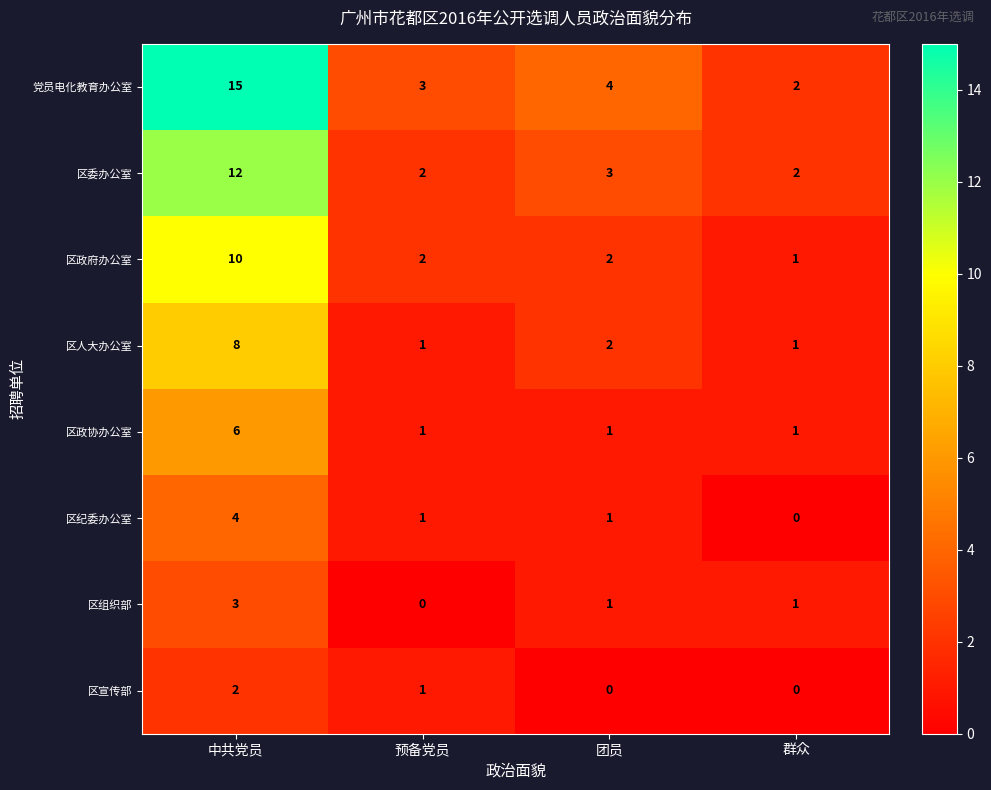

Between 中共党员 and 预备党员, which series saw the biggest shift?

党员电化教育办公室